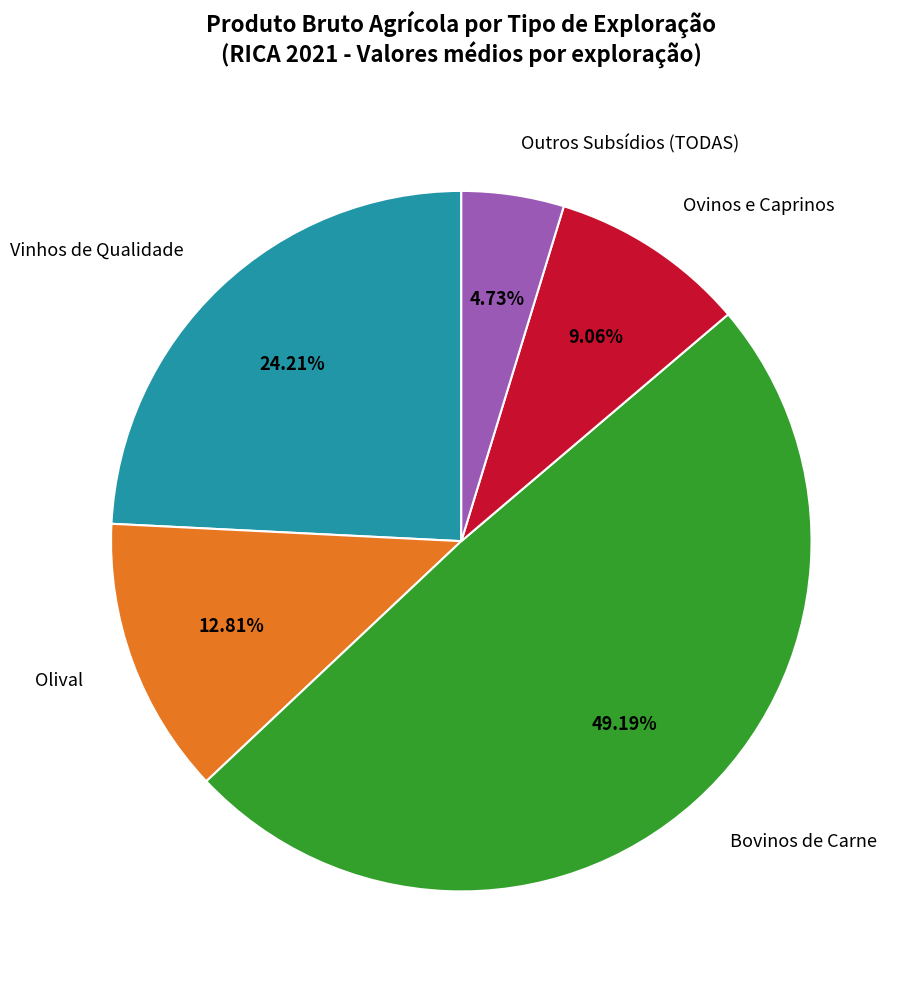

Between Olival and Bovinos de Carne, which is larger?

Bovinos de Carne